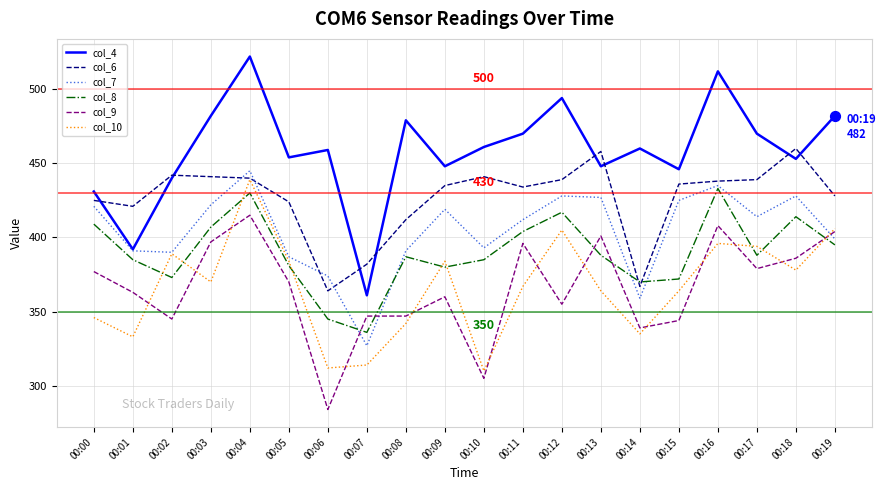

Which series has the widest spread of values?

col_4